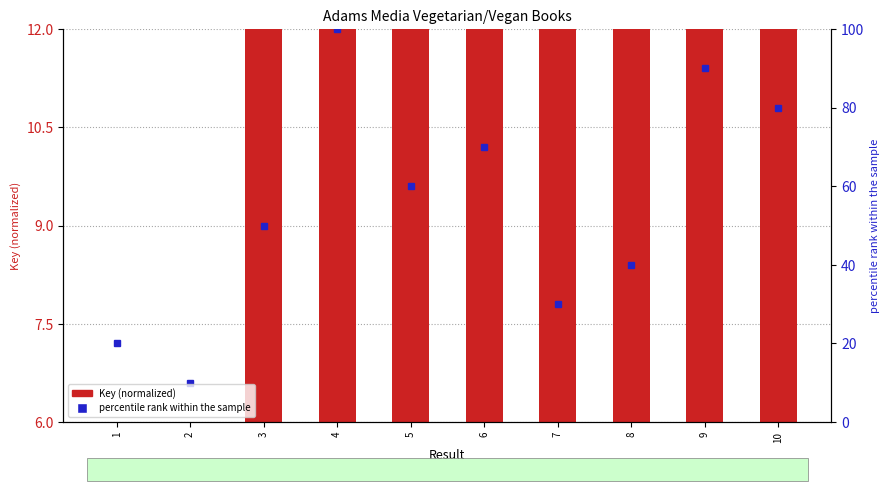

Between 4 and 8, which is larger?

4